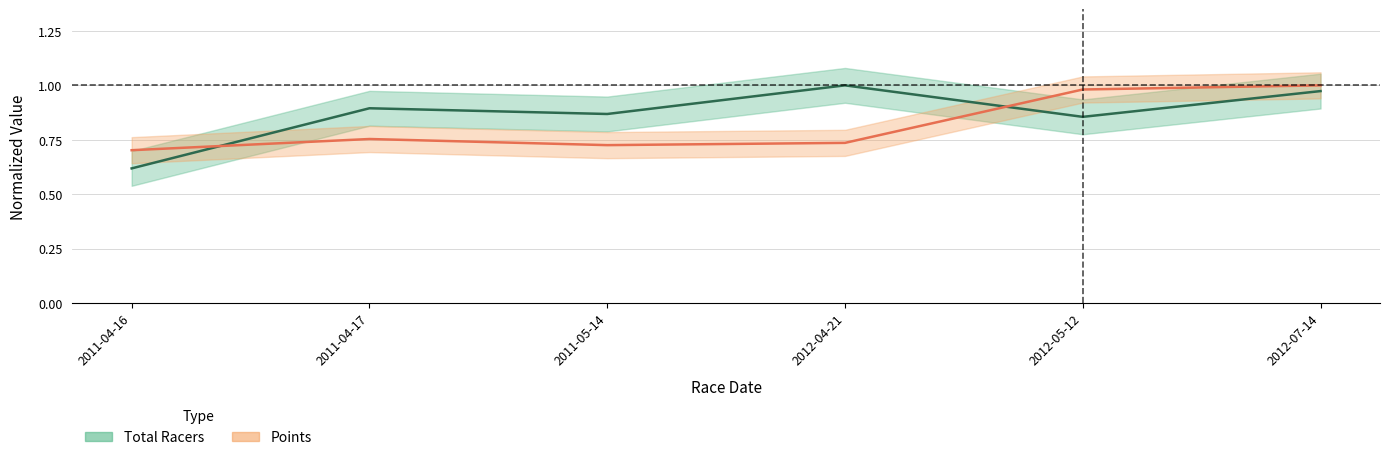

Which has a higher value, 2012-07-14 or 2011-05-14?

2012-07-14